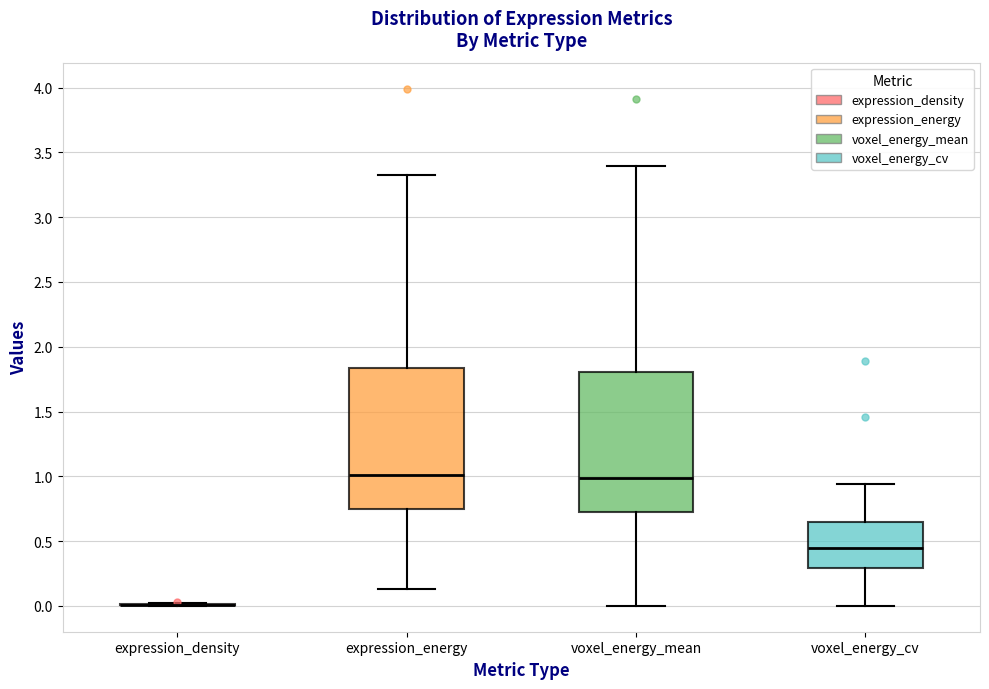

Reading left to right, transcribe this box plot: for each box, give where its median line is, the range the box spans, and where its two whiskers end, as read against the y-axis. The values are not printed on the chart, so give them approximately, as read against the axis.

expression_density: box collapsed to a line at 0.00, whiskers 0.00 to 0.00
expression_energy: median 1.00, box 0.75 to 1.85, whiskers 0.15 to 3.30
voxel_energy_mean: median 1.00, box 0.70 to 1.80, whiskers 0.00 to 3.40
voxel_energy_cv: median 0.45, box 0.30 to 0.65, whiskers 0.00 to 0.95